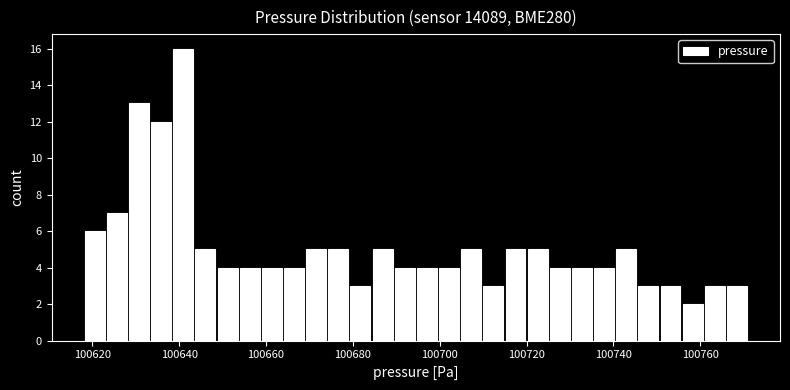

Around what value on the x-axis is the tallest bar? Give the approximate position of its centre, as read against the axis.

100640